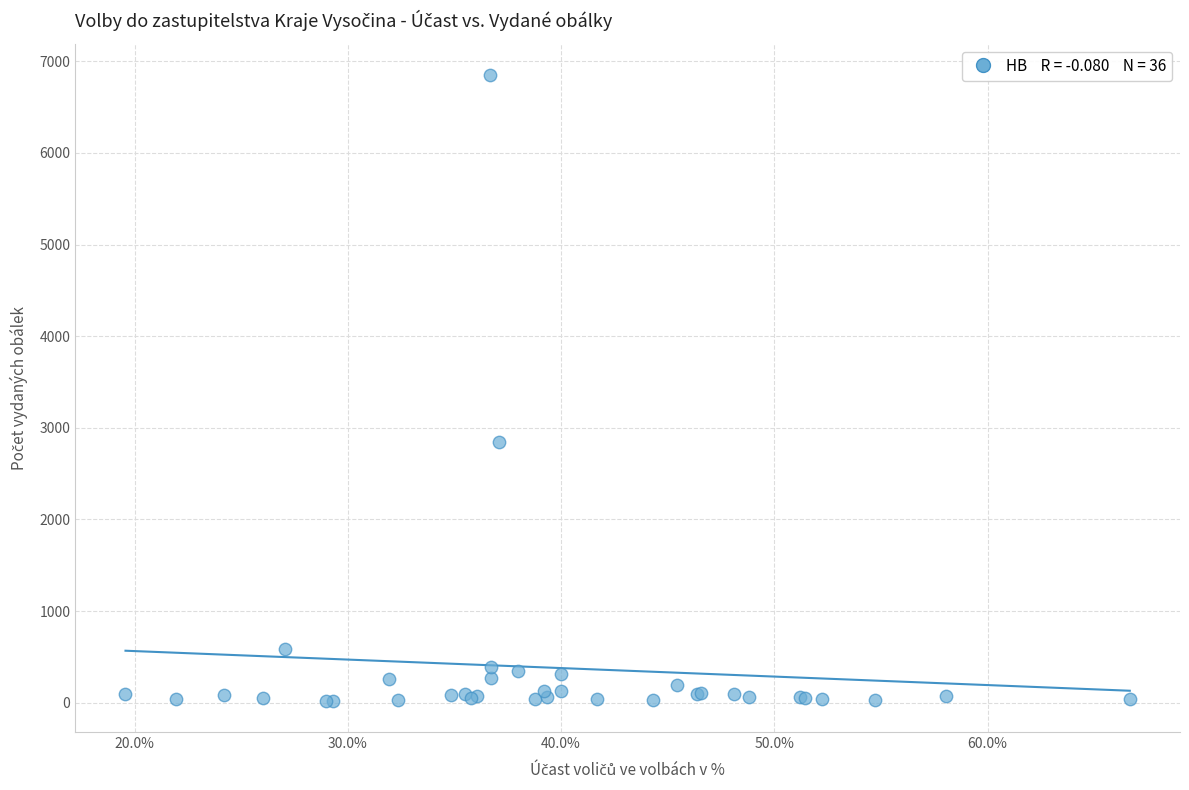

What Y value in the scatter plot is closest to 3432?

2841